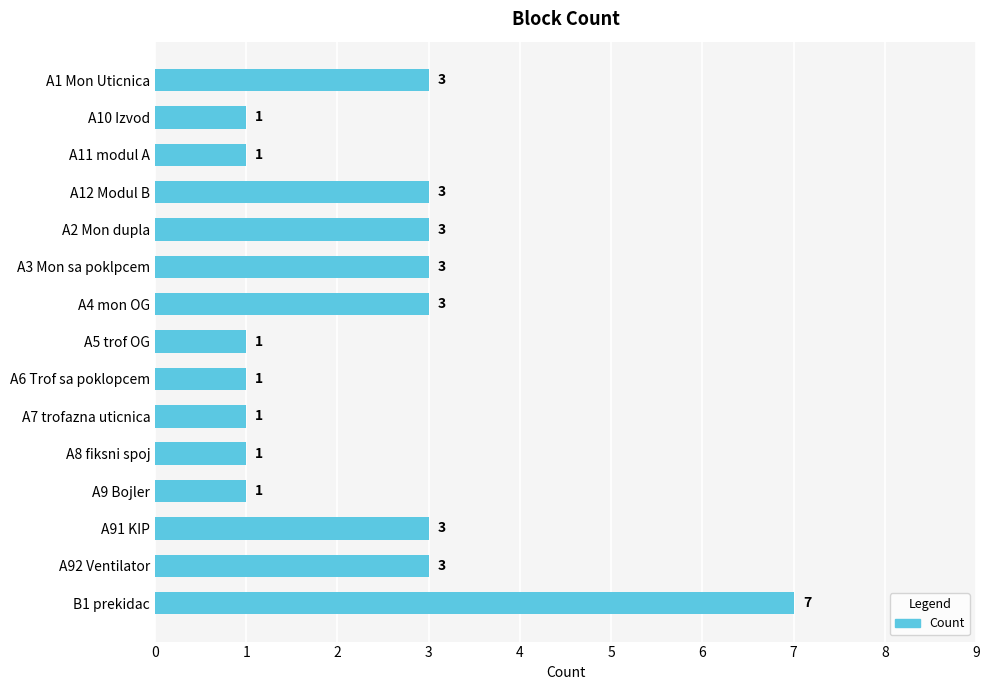

The value at A7 trofazna uticnica is 2. True or false?

False